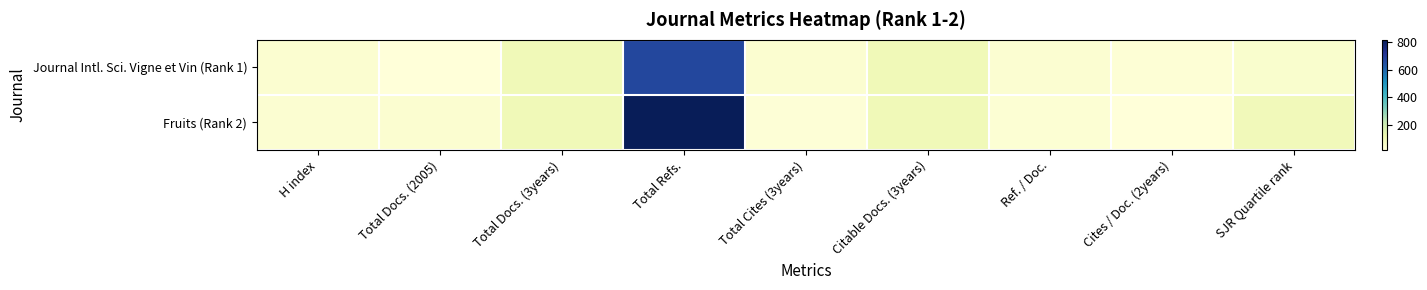

Which series has the largest total across all categories?

Fruits (Rank 2)